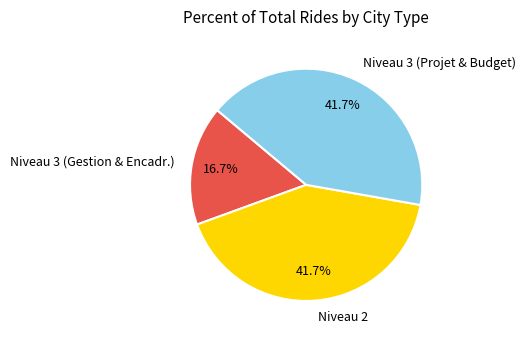

Which category has the smallest portion of the pie?

Niveau 3 (Gestion & Encadr.)